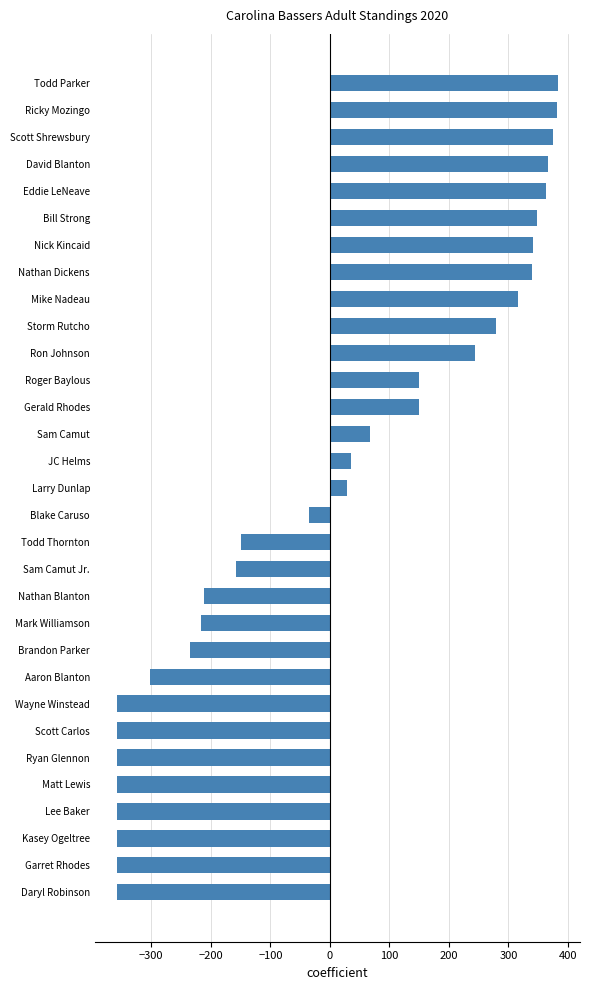

Does the chart contain any negative values?

Yes